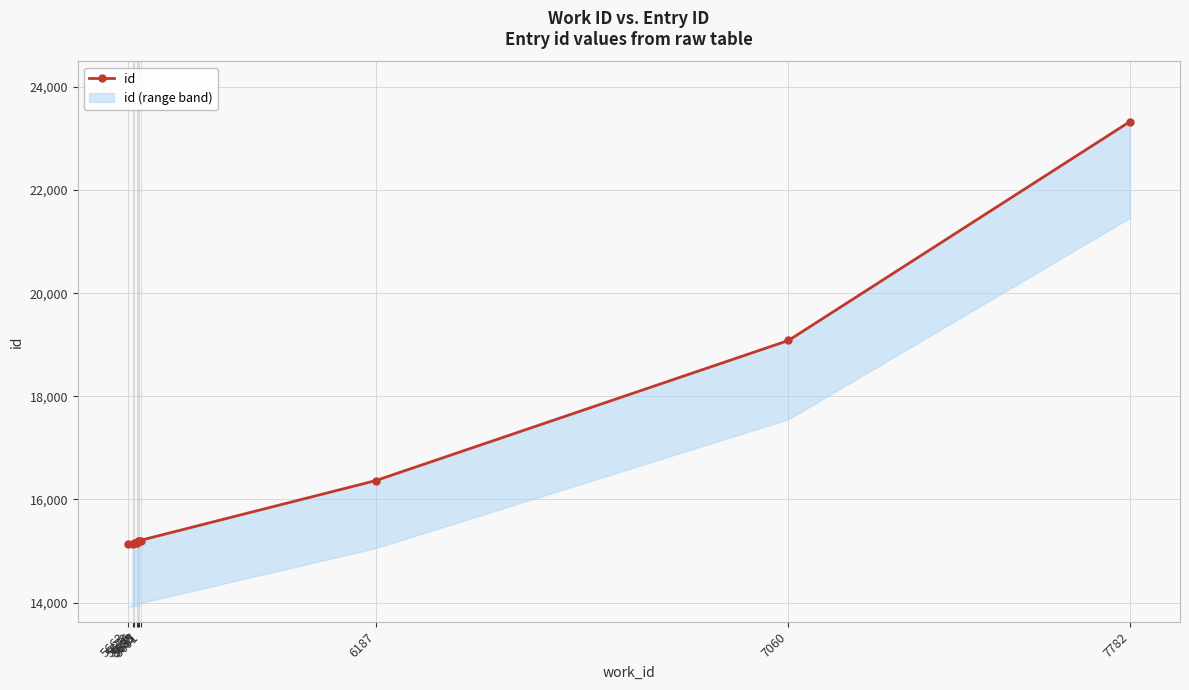

Which has a higher value, 5663 or 5676?

5676